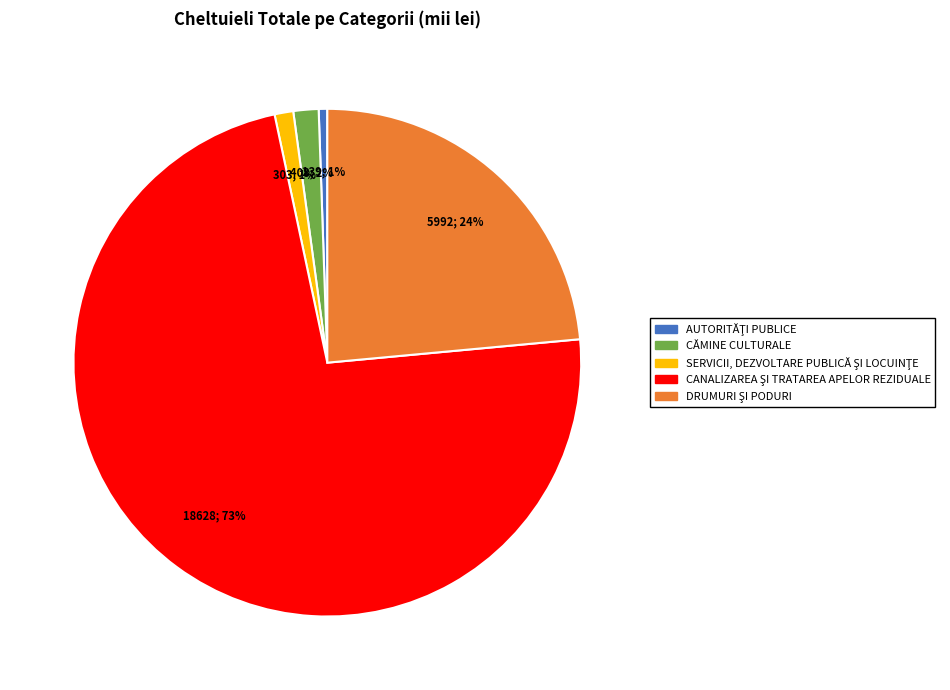

True or false: CĂMINE CULTURALE accounts for 2% of the total.

True